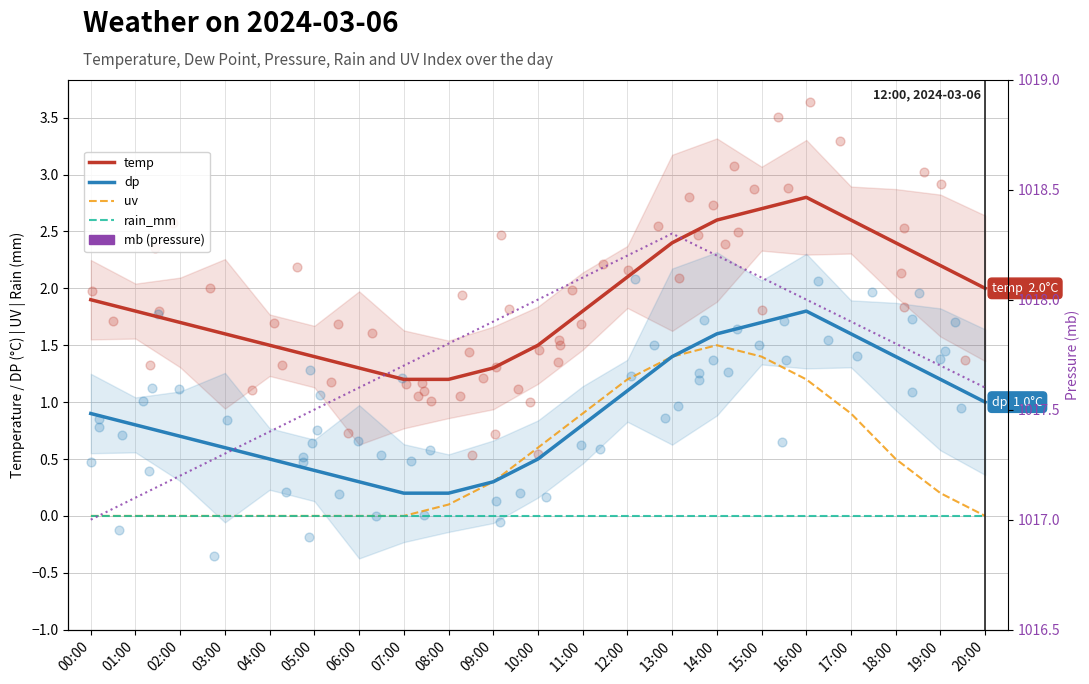

At which category is the sum across all series the highest?

14:00